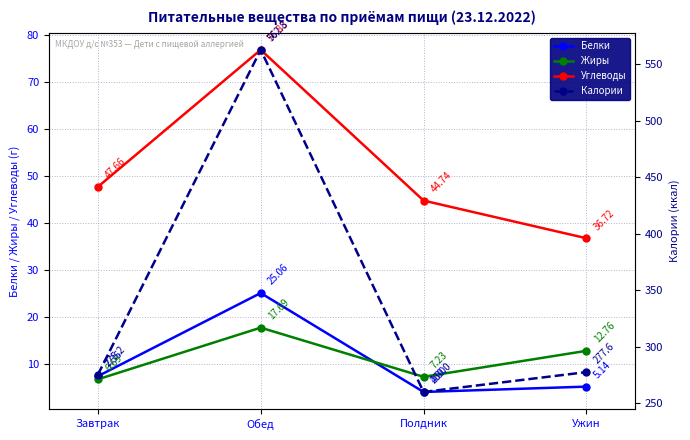

After their last crossing, which series has the higher values: Белки or Жиры?

Жиры